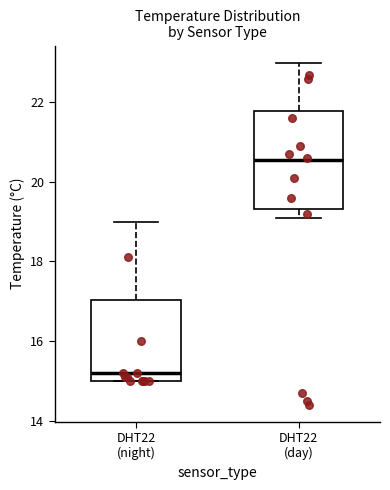

Reading left to right, transcribe this box plot: for each box, give where its median line is, the range the box spans, and where its two whiskers end, as read against the y-axis. The values are not printed on the chart, so give them approximately, as read against the axis.

DHT22 (night): median 15.2, box 15.0 to 17.0, whiskers 15.0 to 19.0
DHT22 (day): median 20.6, box 19.4 to 21.8, whiskers 19.2 to 23.0